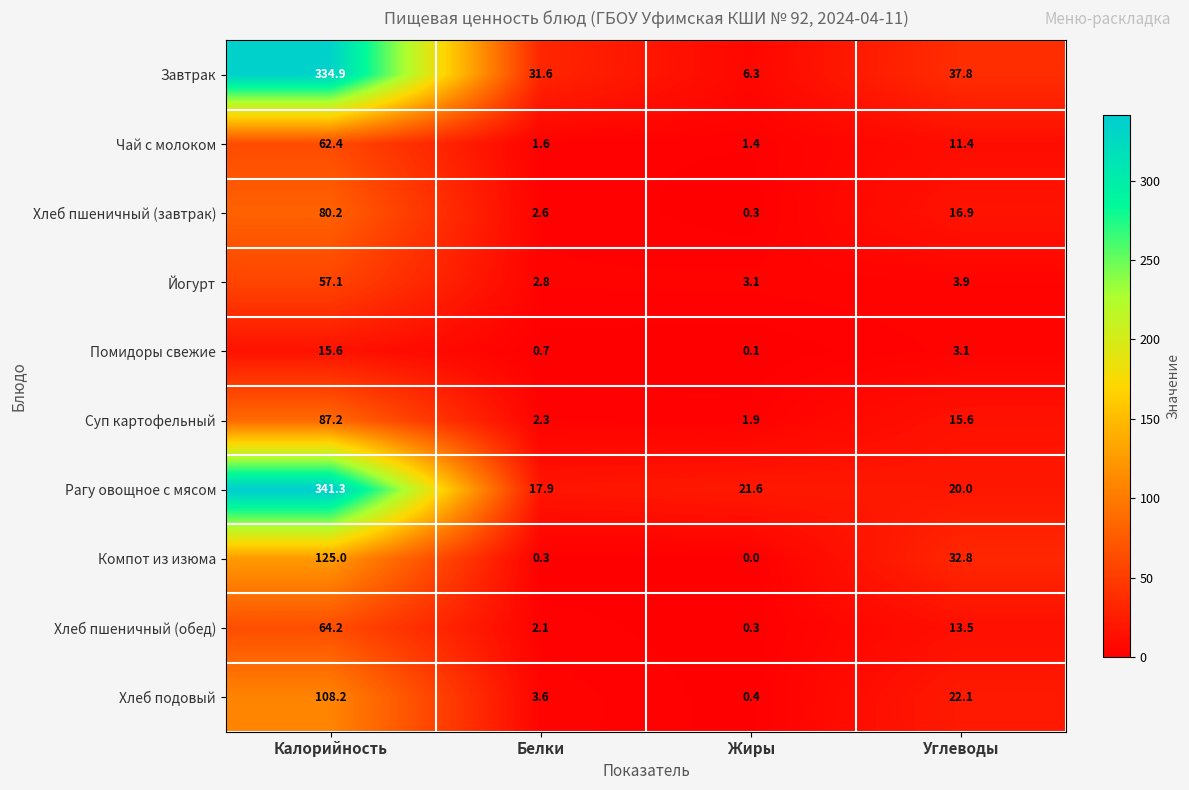

What is the sum of all Компот из изюма values?

158.1